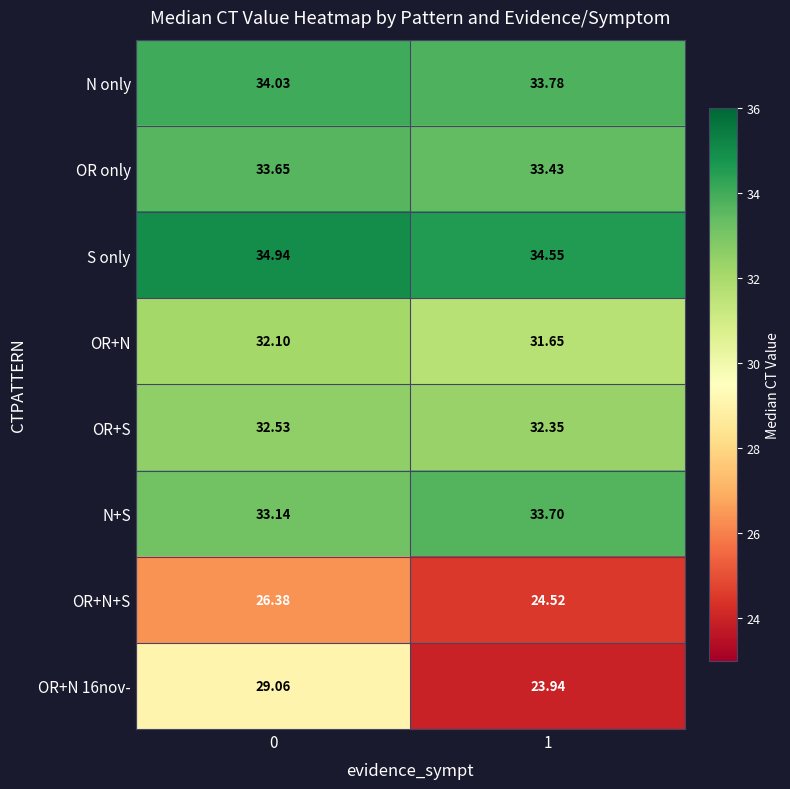

Which series has the largest total across all categories?

S only